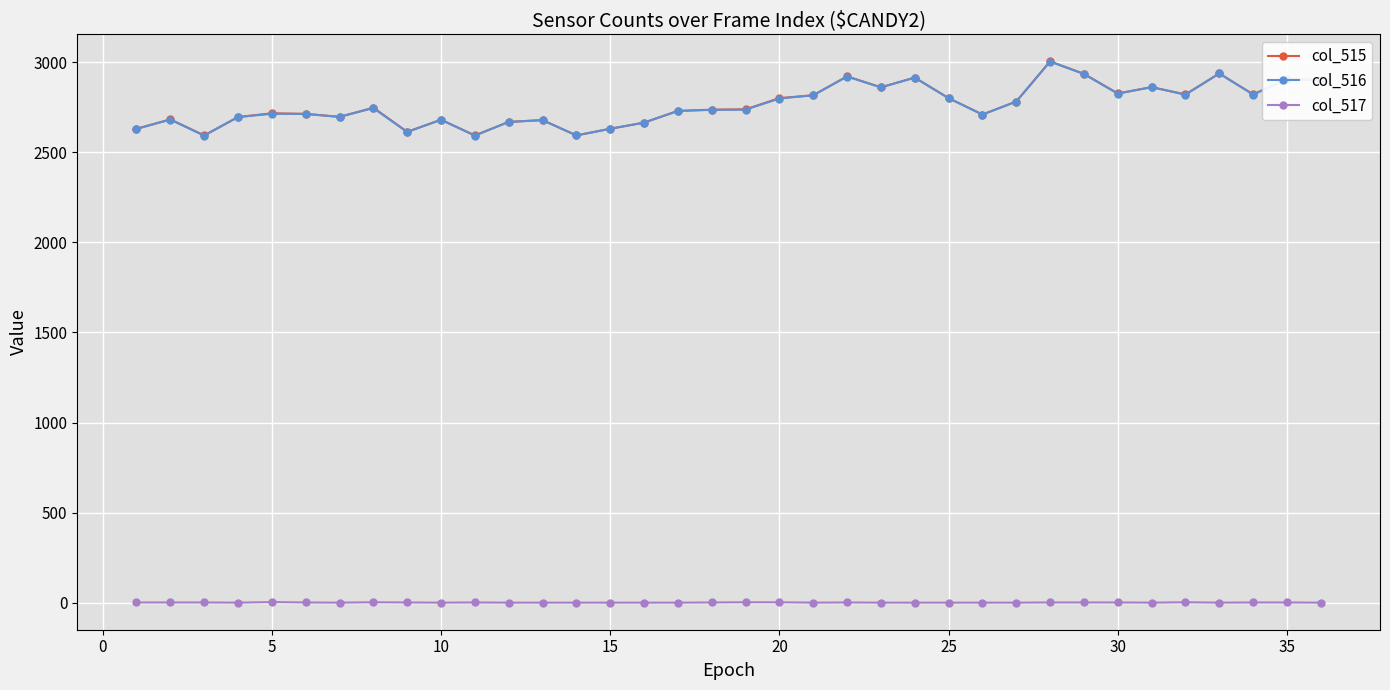

At how many categories does at least one series exceed 946?

36